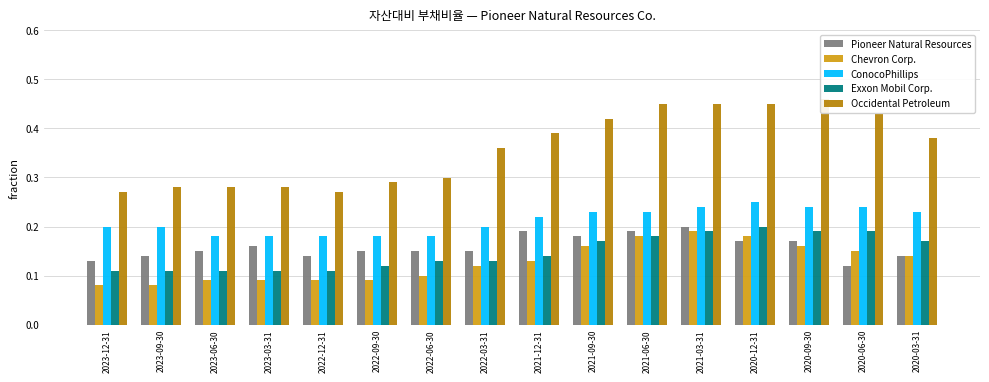

How many bars are there in each group?

5